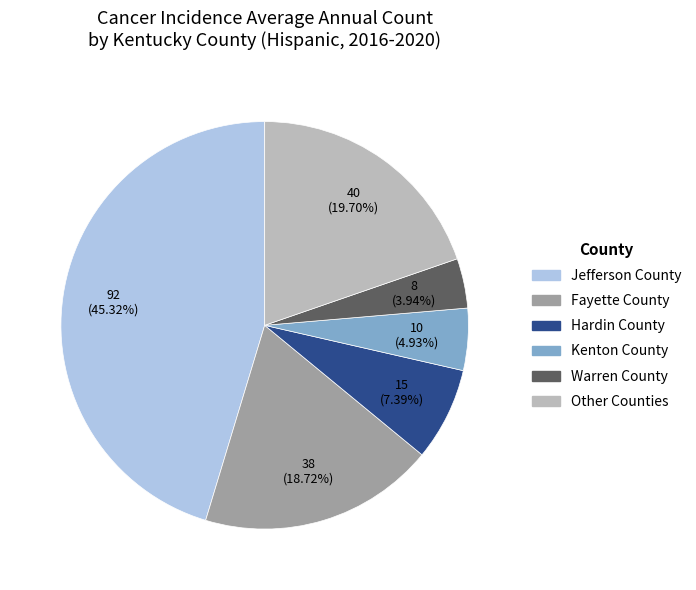

Is there a majority slice in this chart?

No